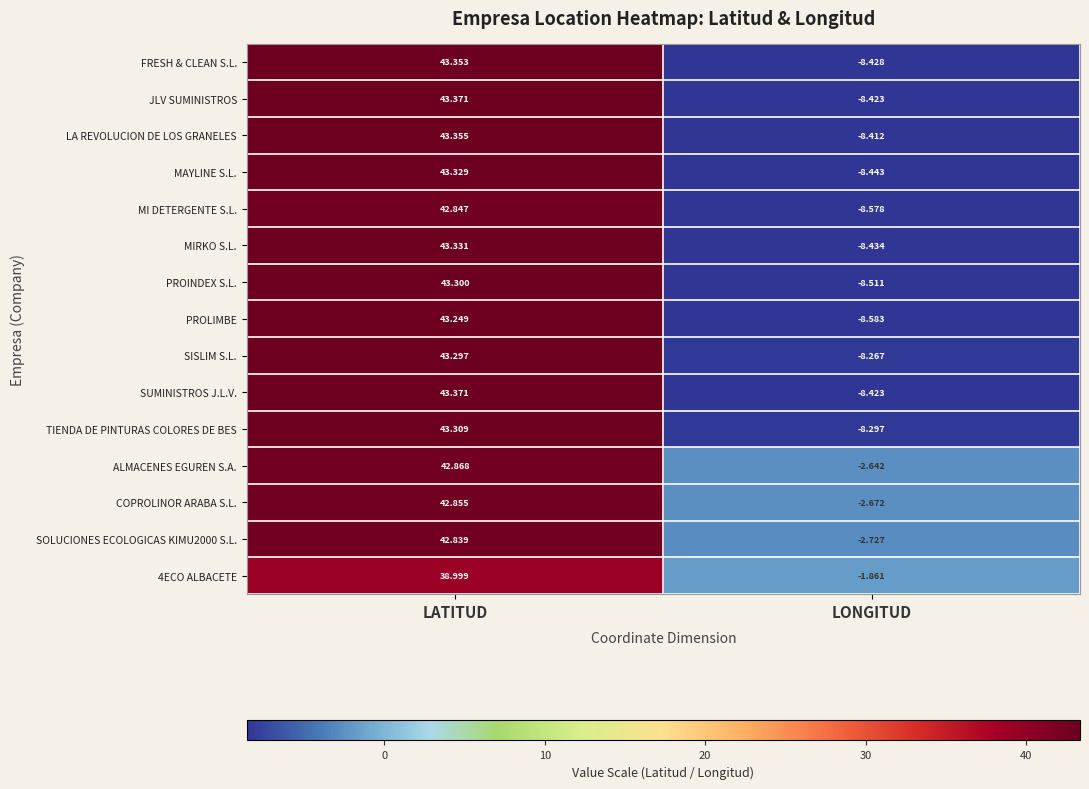

Which series has the largest range (max minus min)?

PROLIMBE